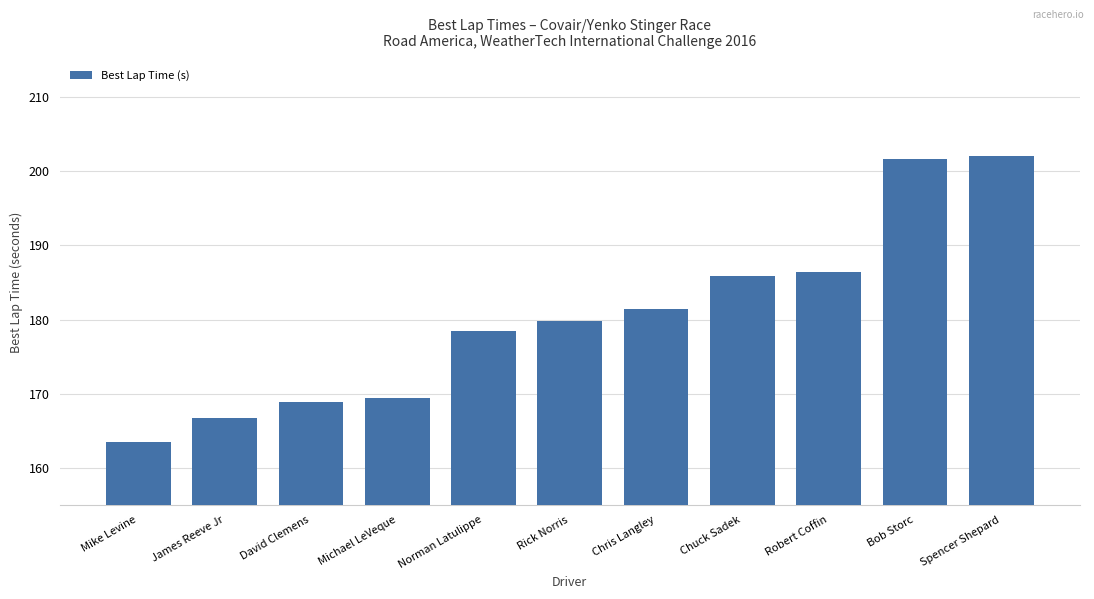

Read the value at Norman Latulippe.

178.4